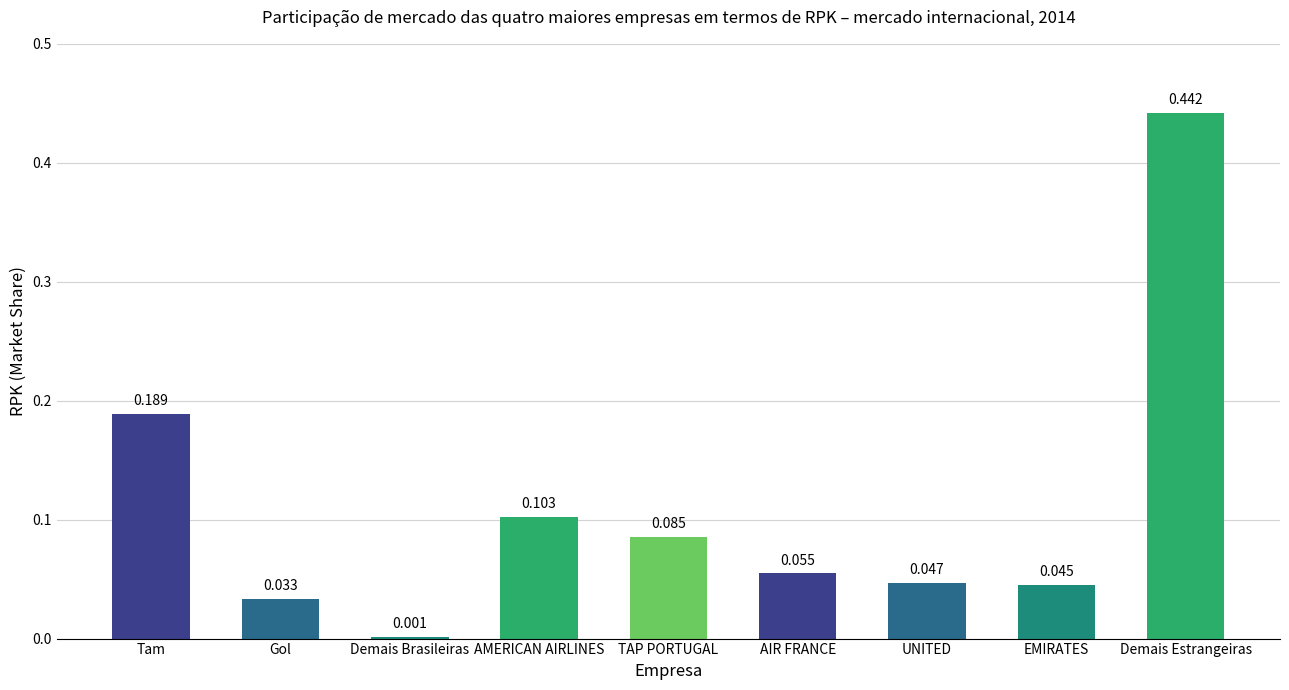

Between Gol and Demais Brasileiras, which is larger?

Gol